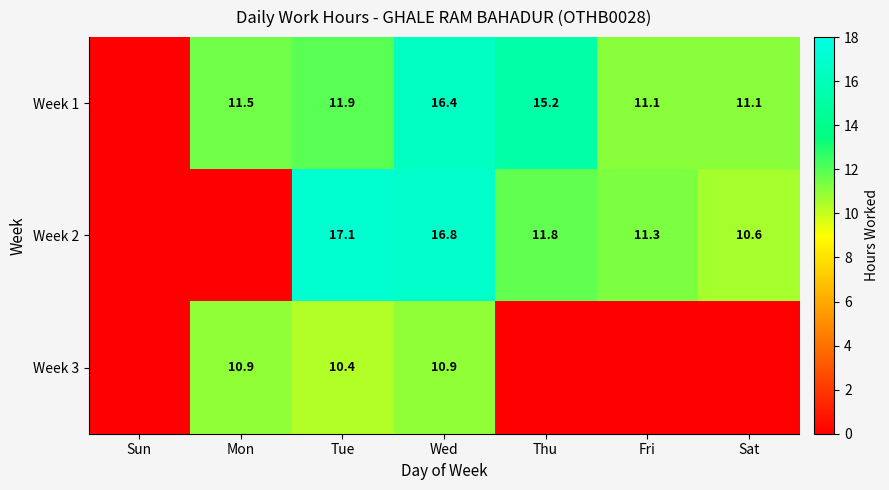

Which category has the lowest value across all series?

Sun